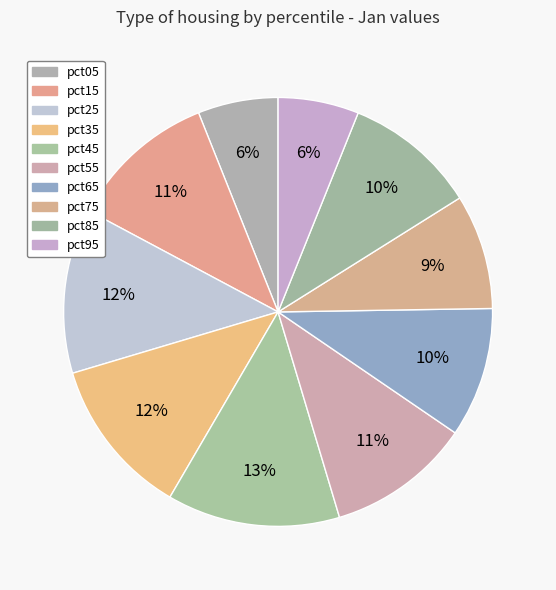

Do pct95 and pct65 together represent more than half of the pie?

No